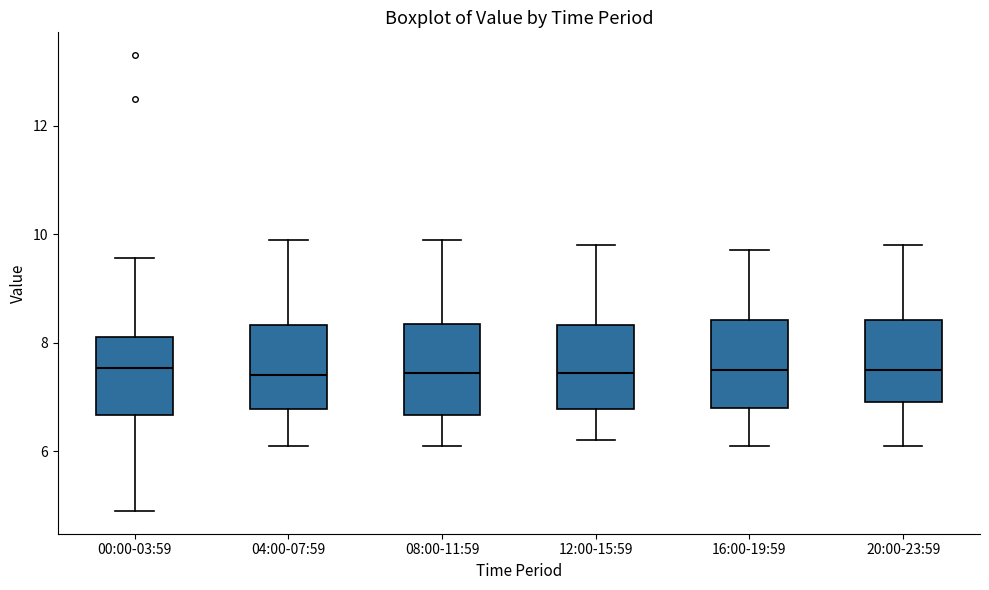

Reading left to right, read every box against the y-axis: the position of its median line, the range the box covers, and the ends of its whiskers. The values are not printed on the chart, so give them approximately, as read against the axis.

00:00-03:59: median 7.6, box 6.6 to 8.2, whiskers 5.0 to 9.6
04:00-07:59: median 7.4, box 6.8 to 8.4, whiskers 6.2 to 10.0
08:00-11:59: median 7.4, box 6.6 to 8.4, whiskers 6.2 to 10.0
12:00-15:59: median 7.4, box 6.8 to 8.4, whiskers 6.2 to 9.8
16:00-19:59: median 7.6, box 6.8 to 8.4, whiskers 6.2 to 9.8
20:00-23:59: median 7.6, box 7.0 to 8.4, whiskers 6.2 to 9.8